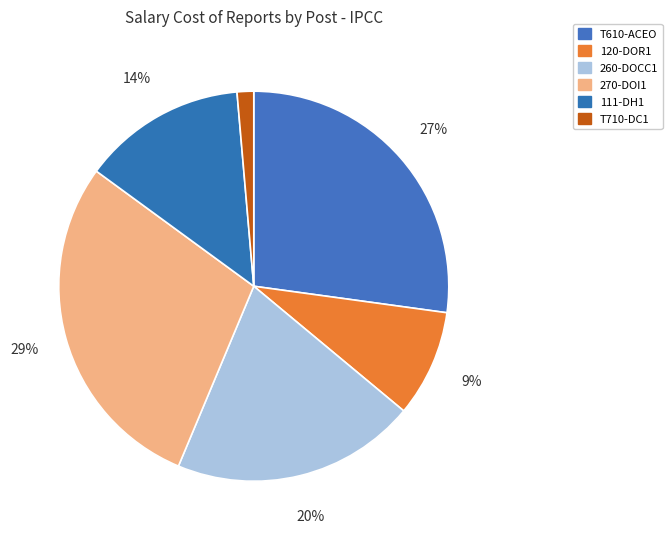

What is the smallest slice in the pie chart?

T710-DC1